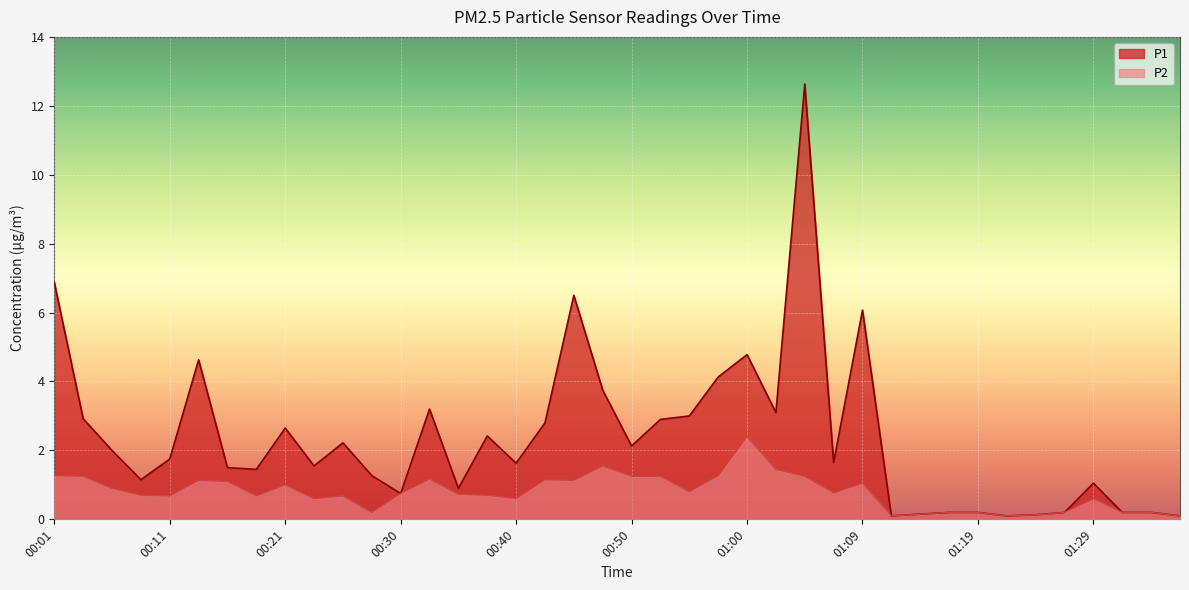

What is the average value of the P2 series?

0.8